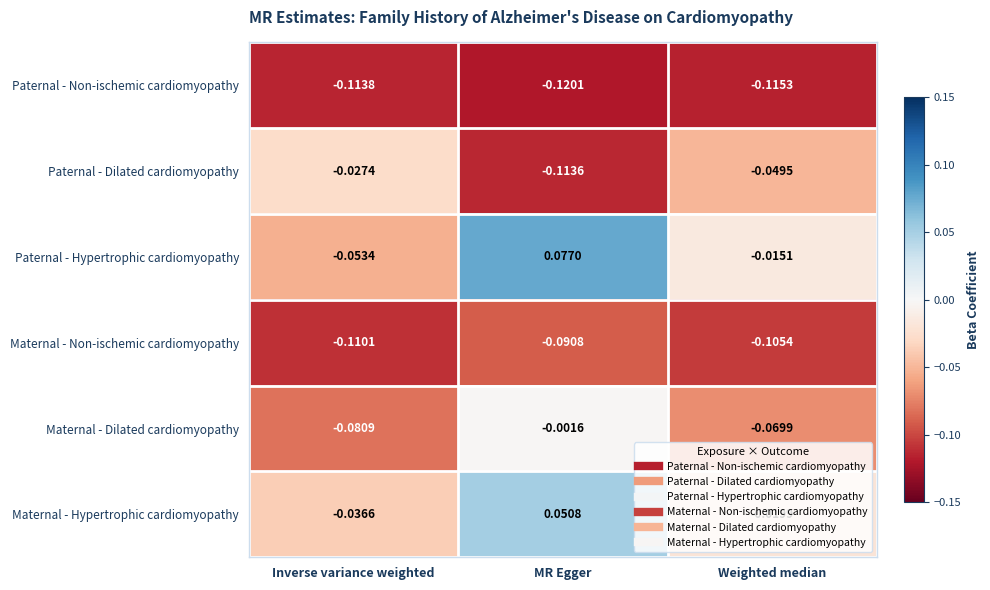

Which category has the lowest value in the Maternal - Non-ischemic cardiomyopathy series?

Inverse variance weighted